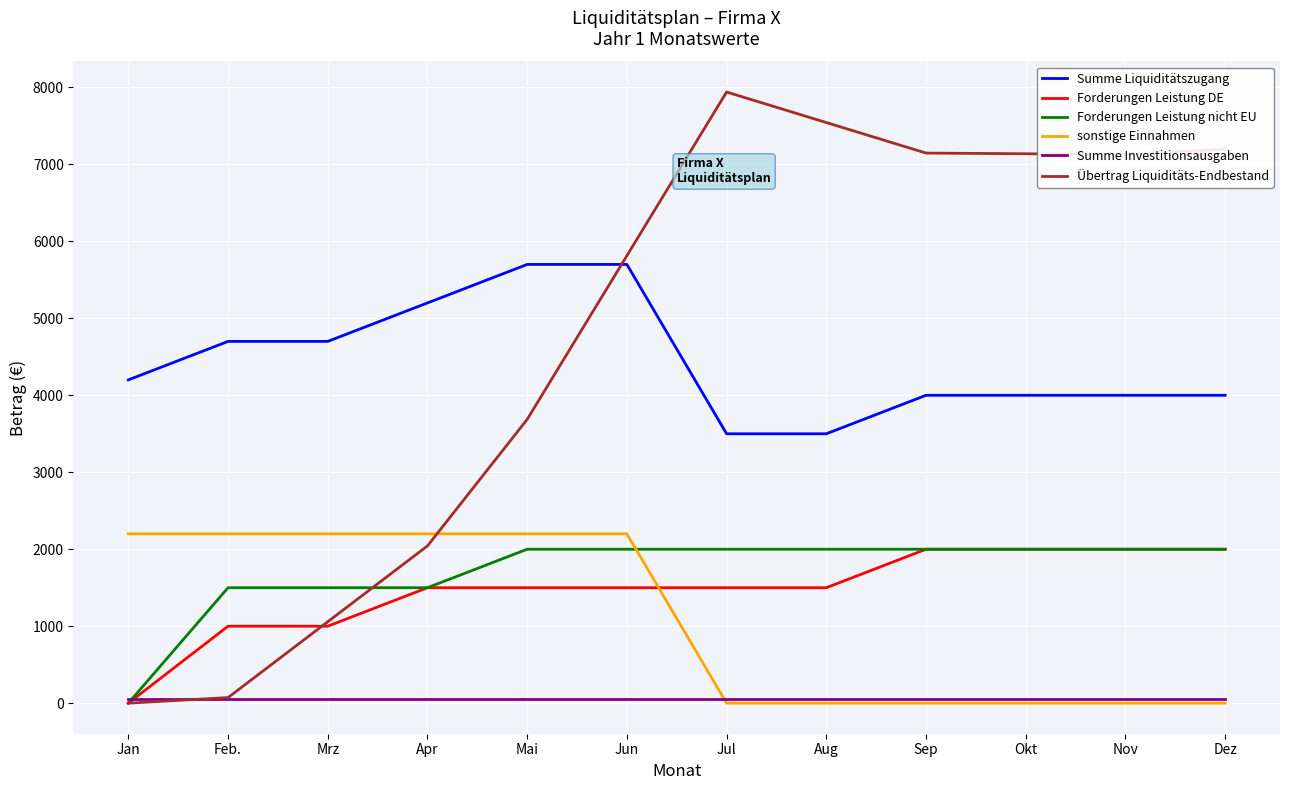

Which series has the largest range (max minus min)?

Übertrag Liquiditäts-Endbestand